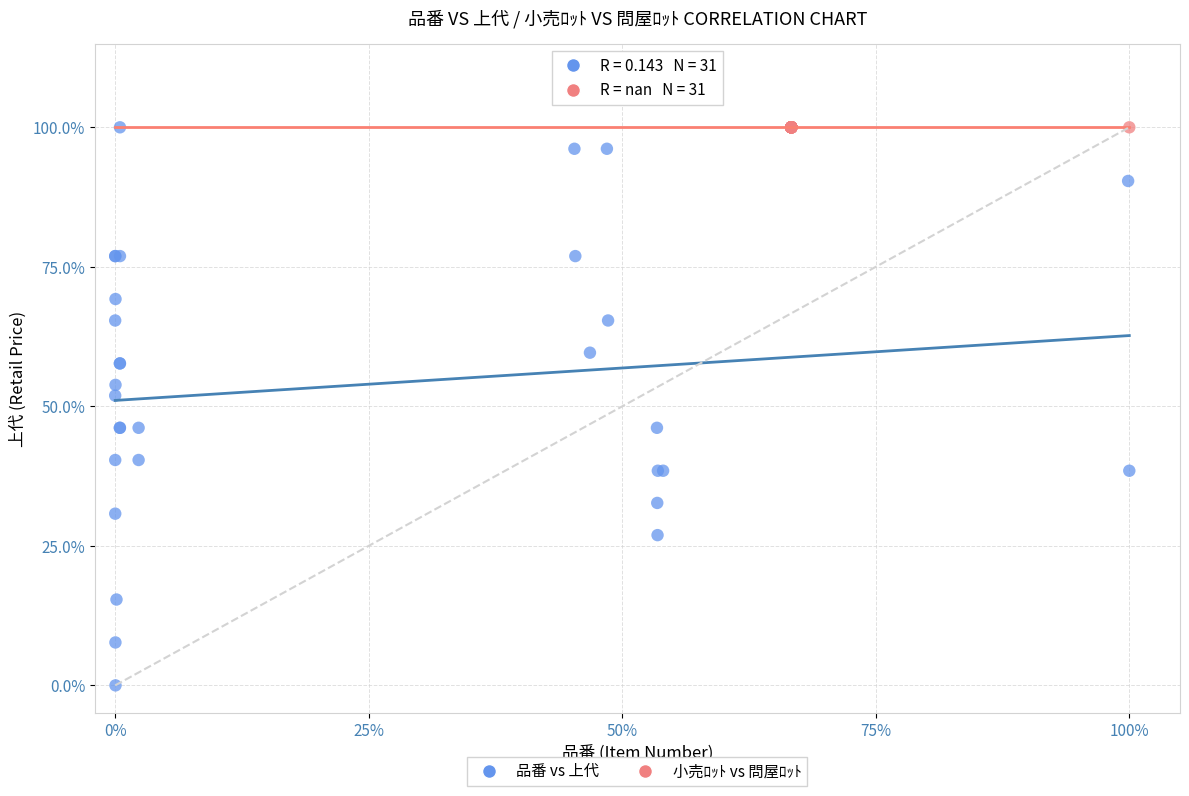

What are all the series names shown in the legend?

品番 vs 上代, 小売ﾛｯﾄ vs 問屋ﾛｯﾄ